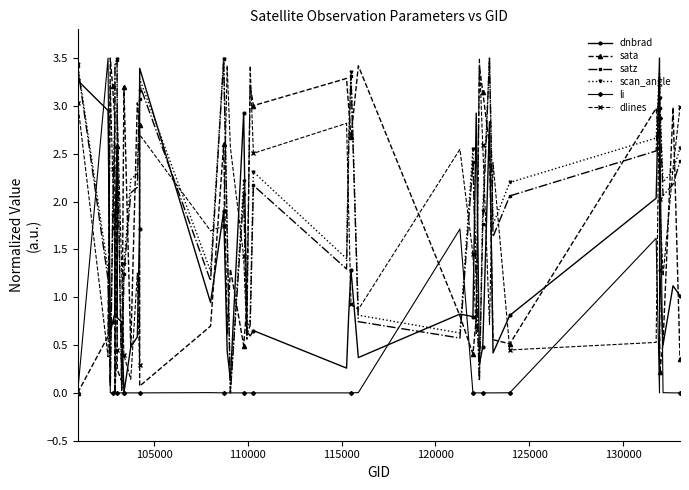

How many interior local valleys does the dlines series have?

12